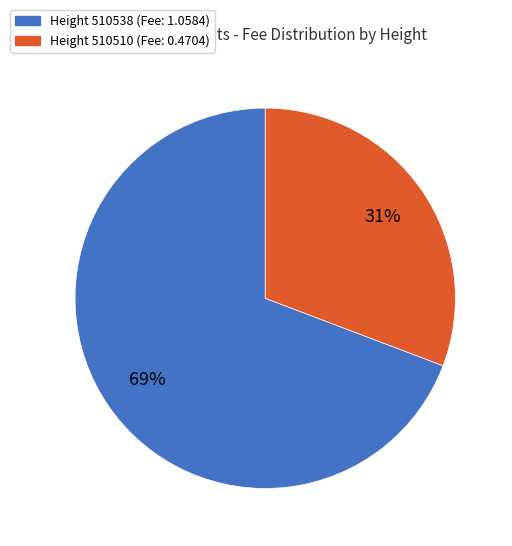

To the nearest percent, what is the difference between the largest and smallest slice percentages?

38%